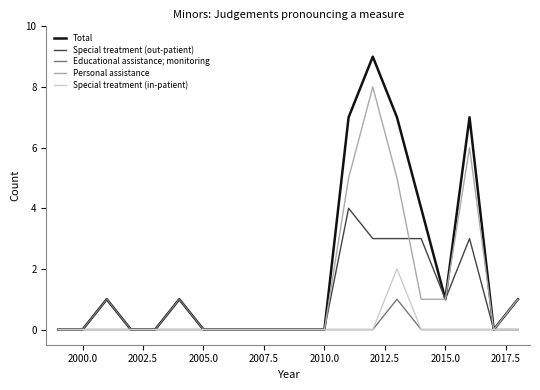

What is the highest value of the Special treatment (out-patient) series?

4